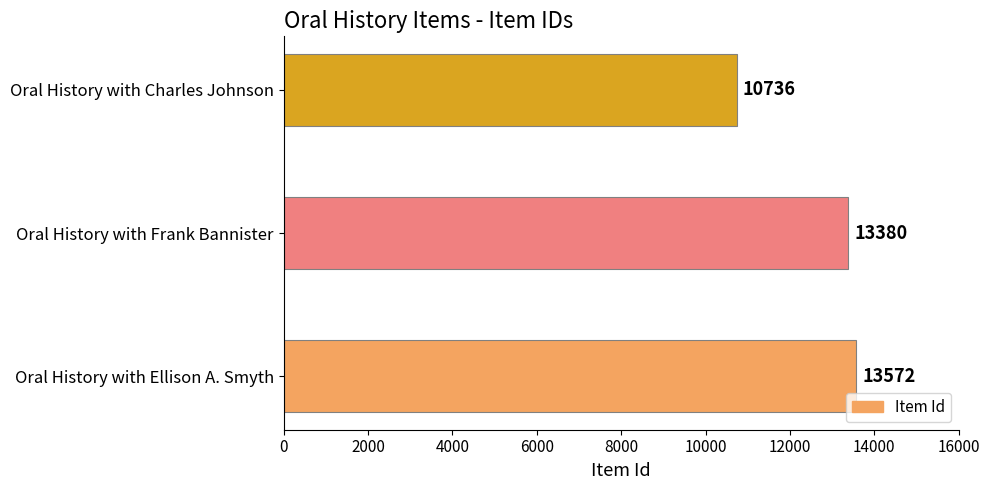

Rank the categories by value from highest to lowest.

Oral History with Ellison A. Smyth, Oral History with Frank Bannister, Oral History with Charles Johnson